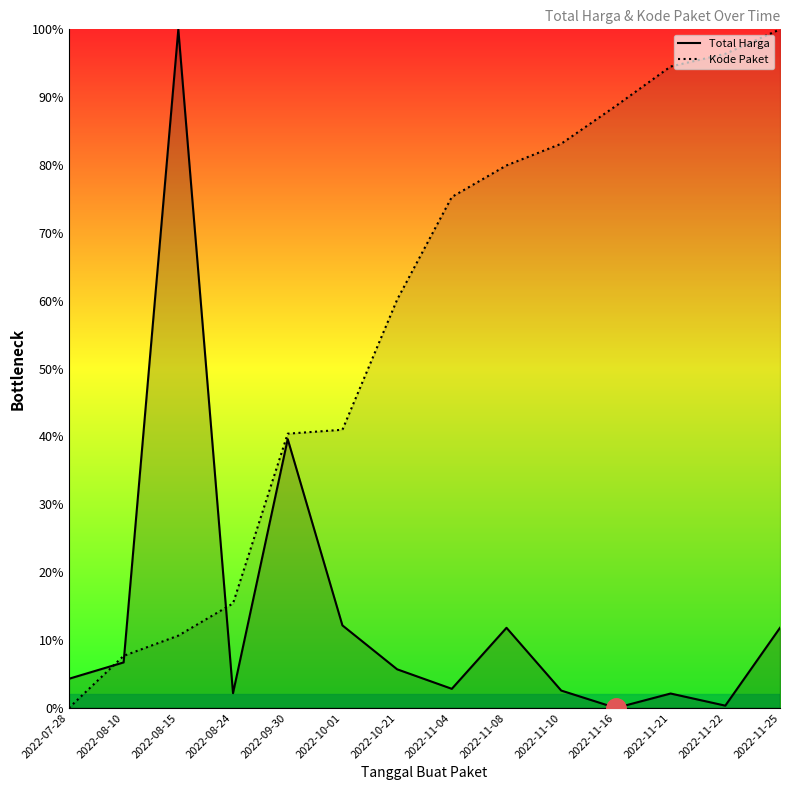

Is it true that Total Harga equals 12.2 at 2022-10-01?

True